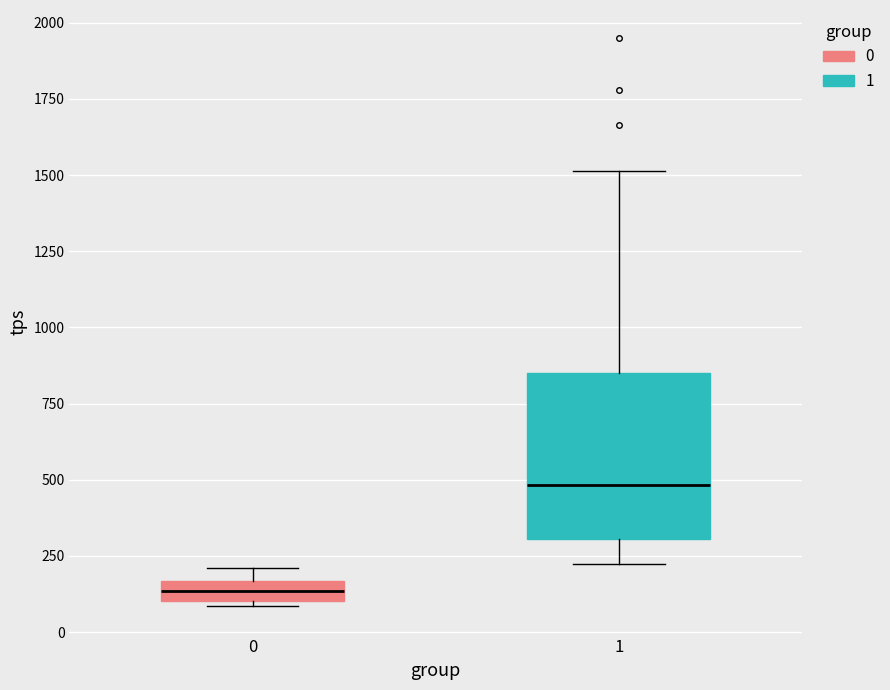

Where does the lower whisker of the box at x = 1 end on the y-axis? The values are not printed on the chart, so give them approximately, as read against the axis.

200